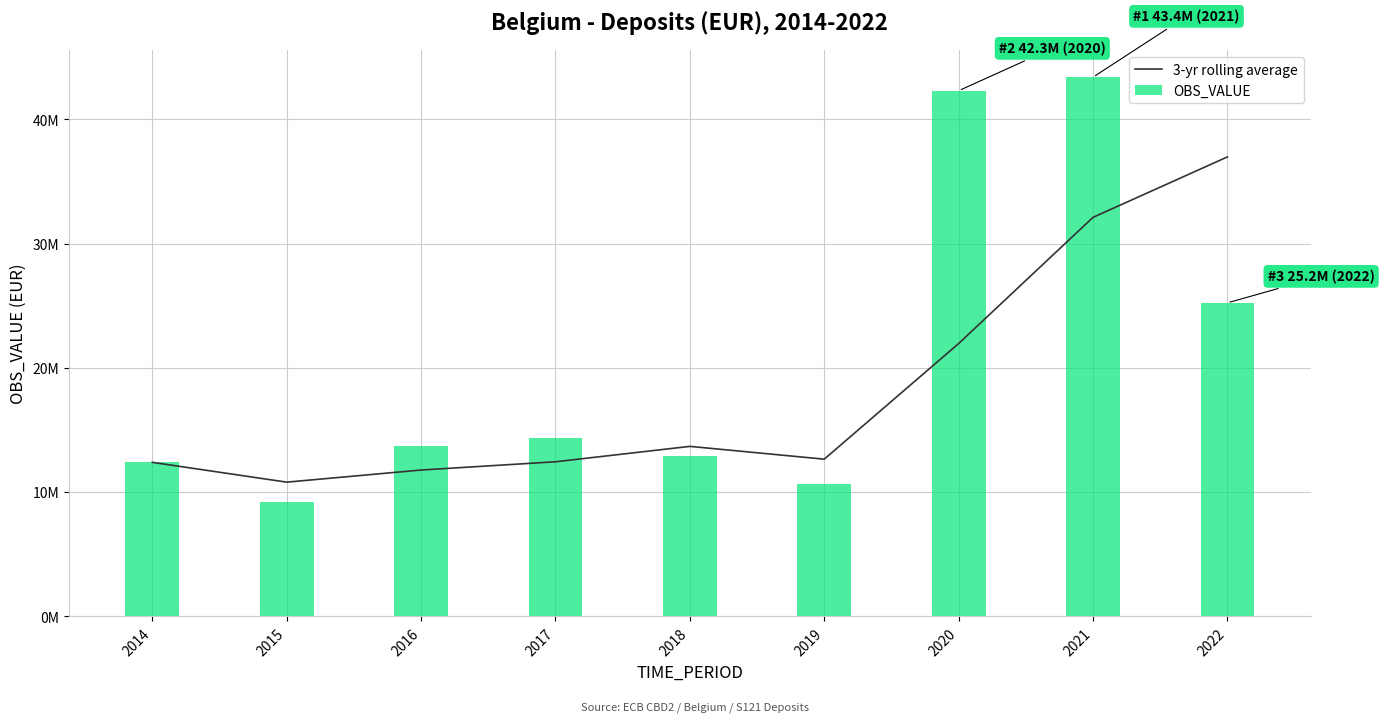

Which series changed the most between 2015 and 2019?

3-yr rolling average